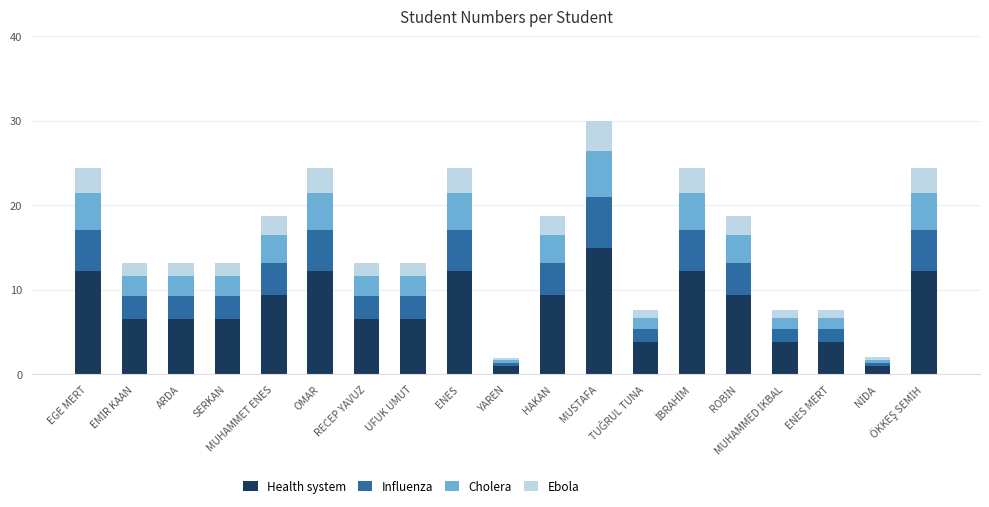

What are all the series names shown in the legend?

Health system, Influenza, Cholera, Ebola